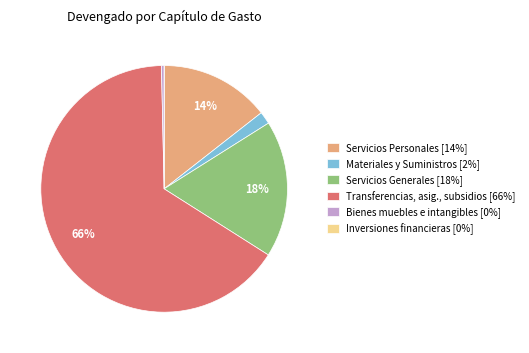

To the nearest percent, what portion does Servicios Personales [14%] represent?

14%